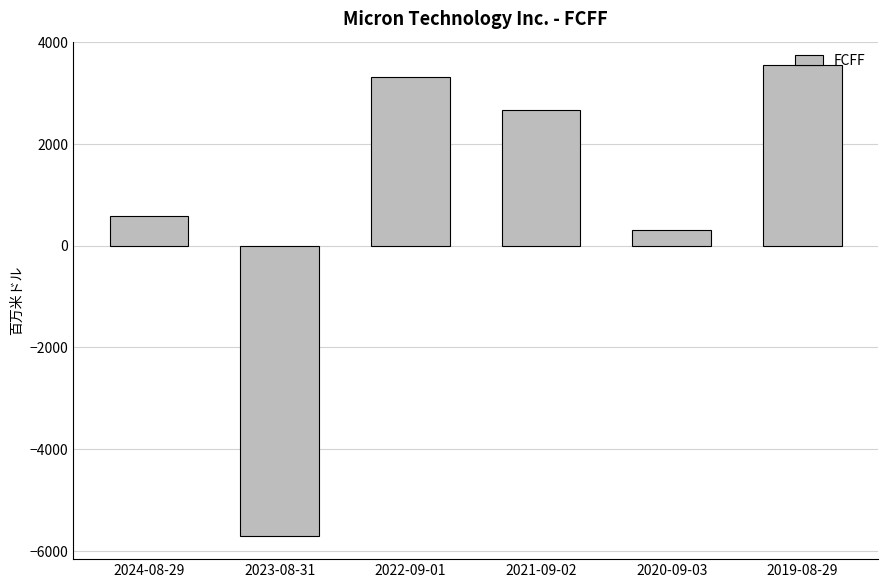

At which category does the chart reach its peak across all series?

2019-08-29